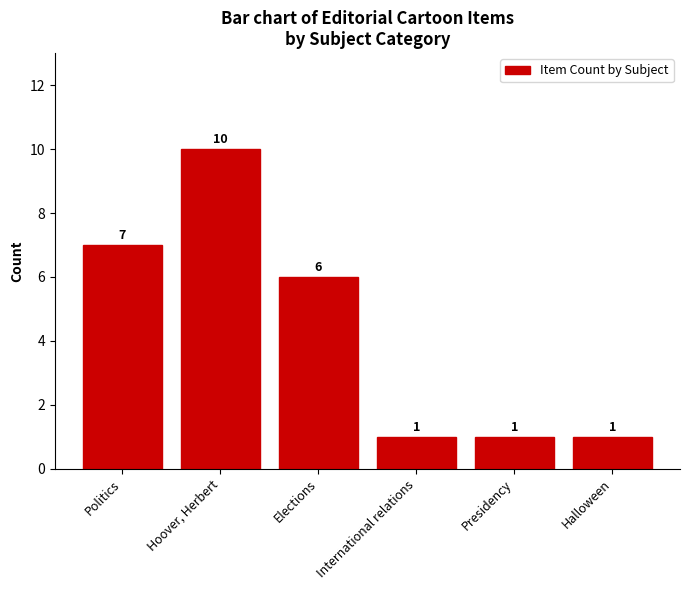

What is the change in value from Politics to International relations?

-6